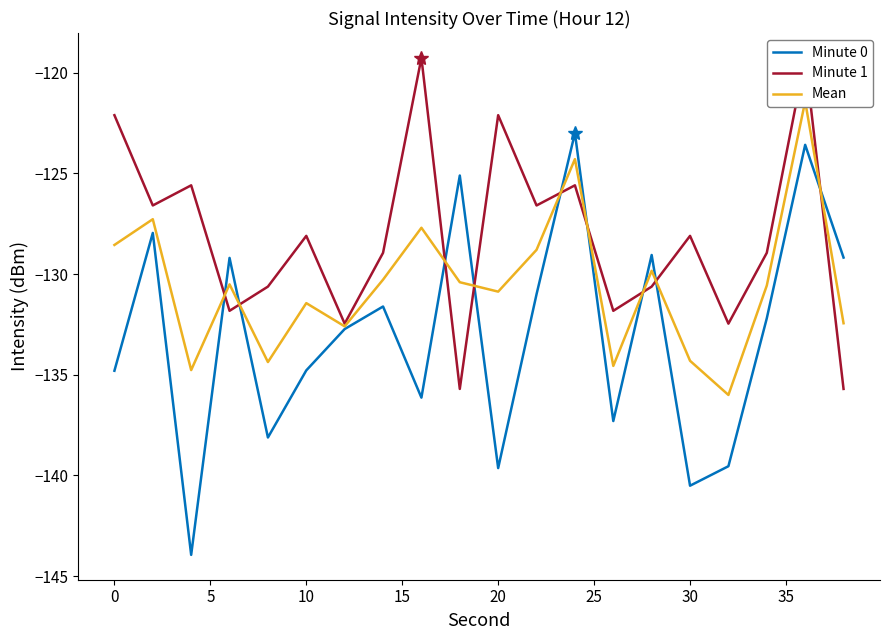

What is the highest value of the Minute 0 series?

-123.0